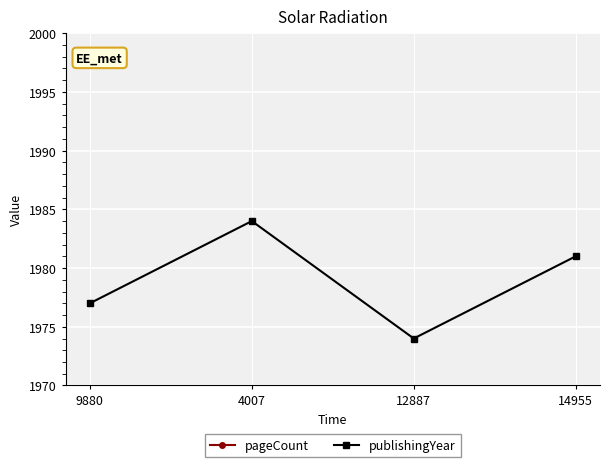

The value of pageCount at 14955 is 288. True or false?

True